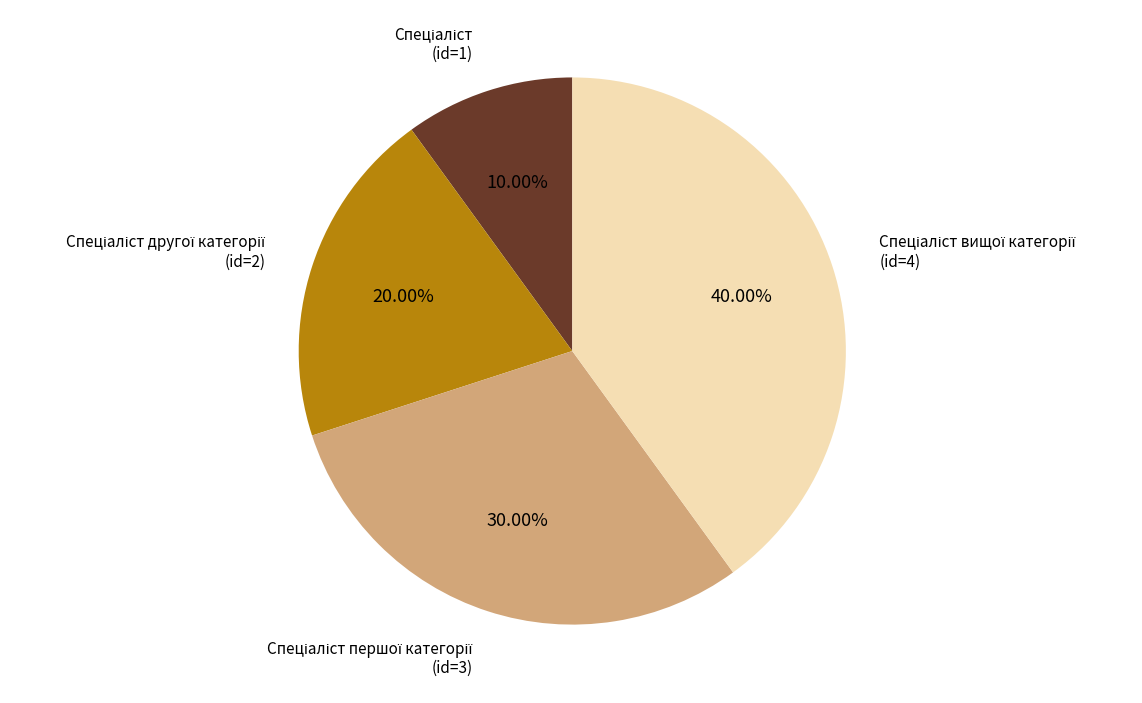

How many segments does this pie chart have?

4